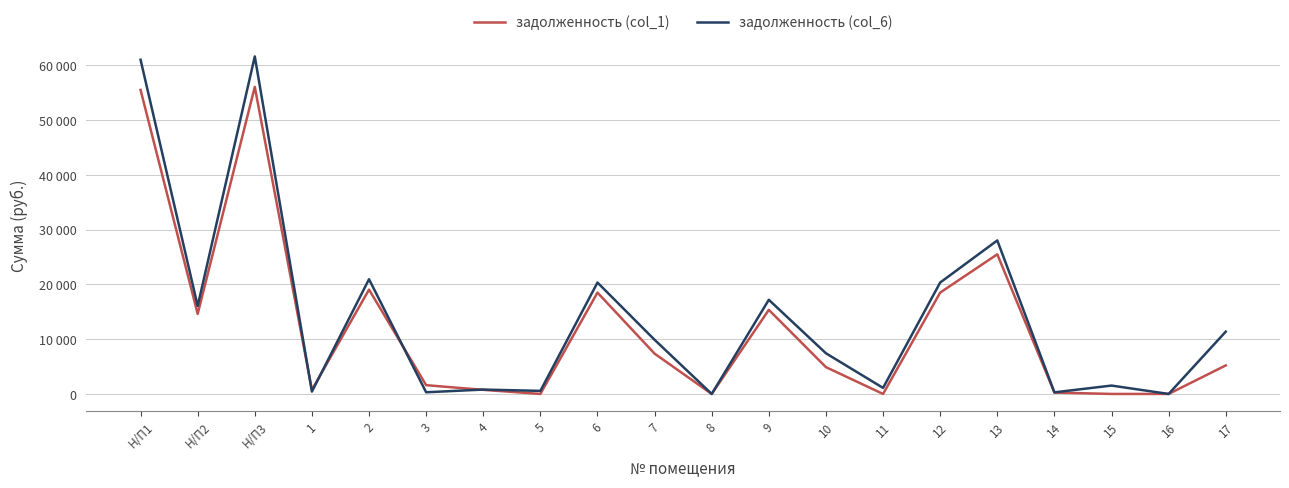

Does the chart display data point markers on the line(s)?

No